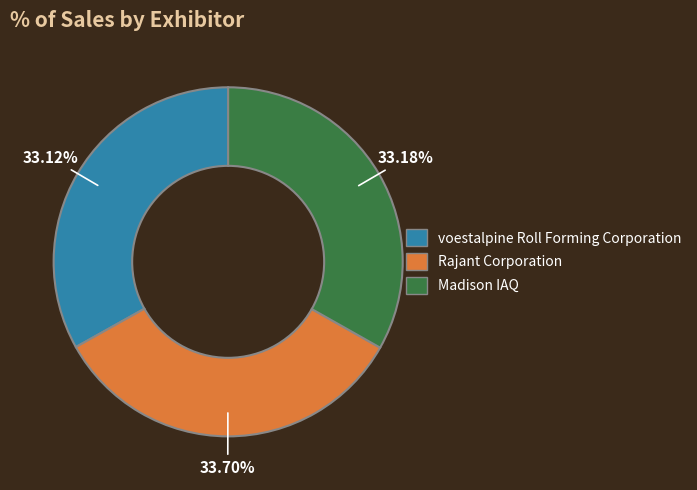

To the nearest percent, what is the average slice percentage?

33%